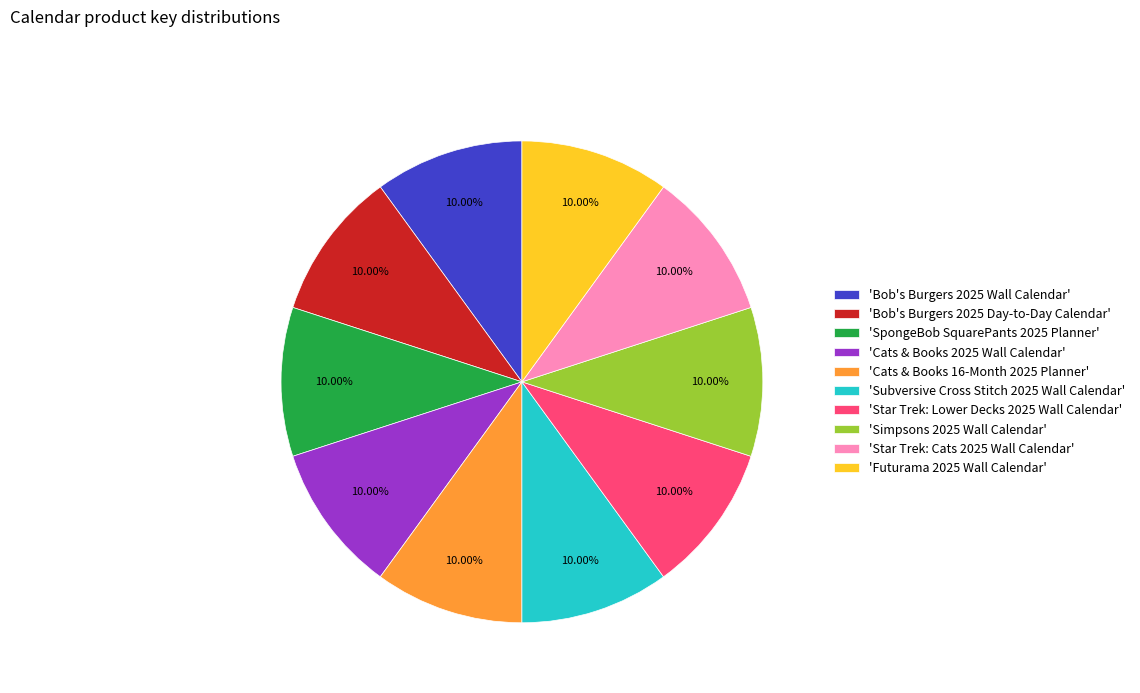

Approximately how many times larger is the value at 'Simpsons 2025 Wall Calendar' compared to 'Cats & Books 16-Month 2025 Planner'?

1.0